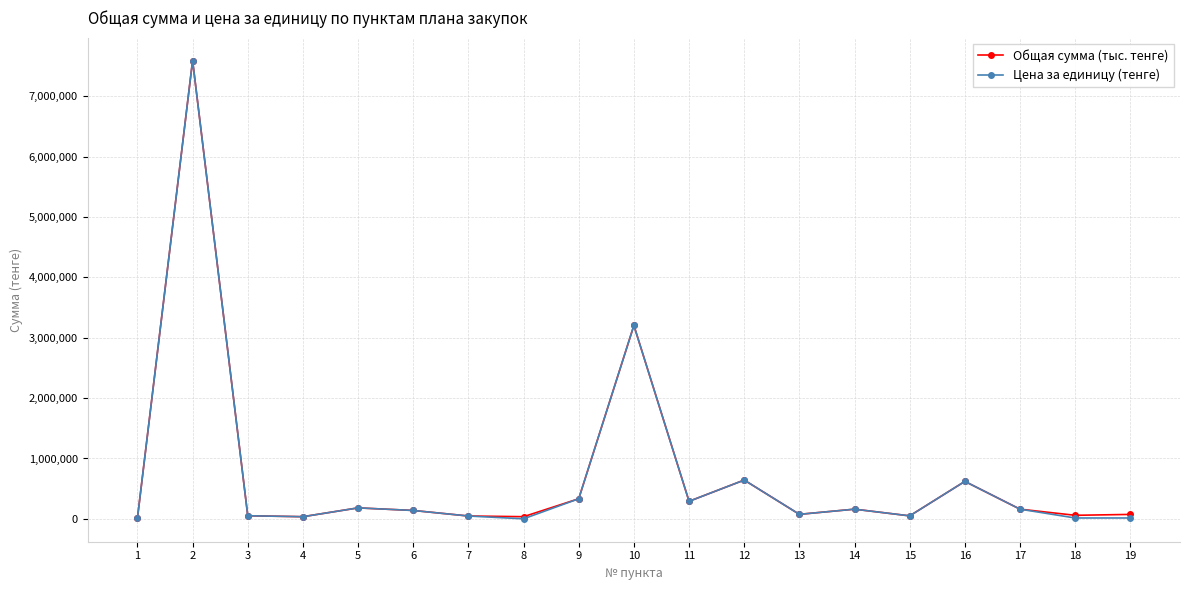

Is the value of Общая сумма (тыс. тенге) at 13 greater than the value of Цена за единицу (тенге) at 11?

No